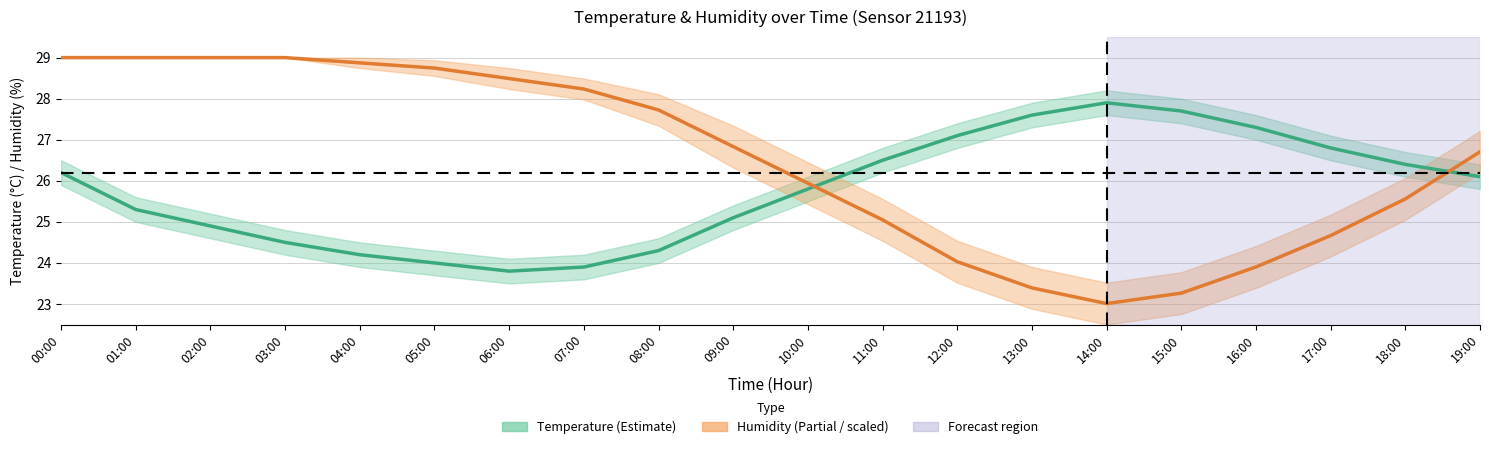

What is the spread (max minus min) of values at 11:00?

1.5